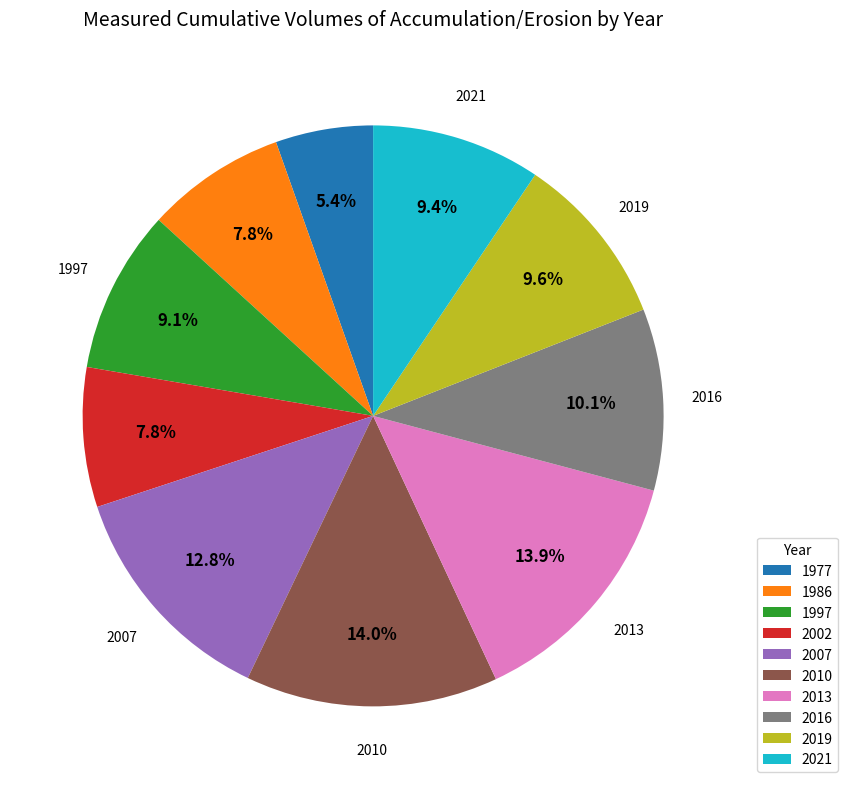

Is it true that 2016 is 10% of the pie?

True